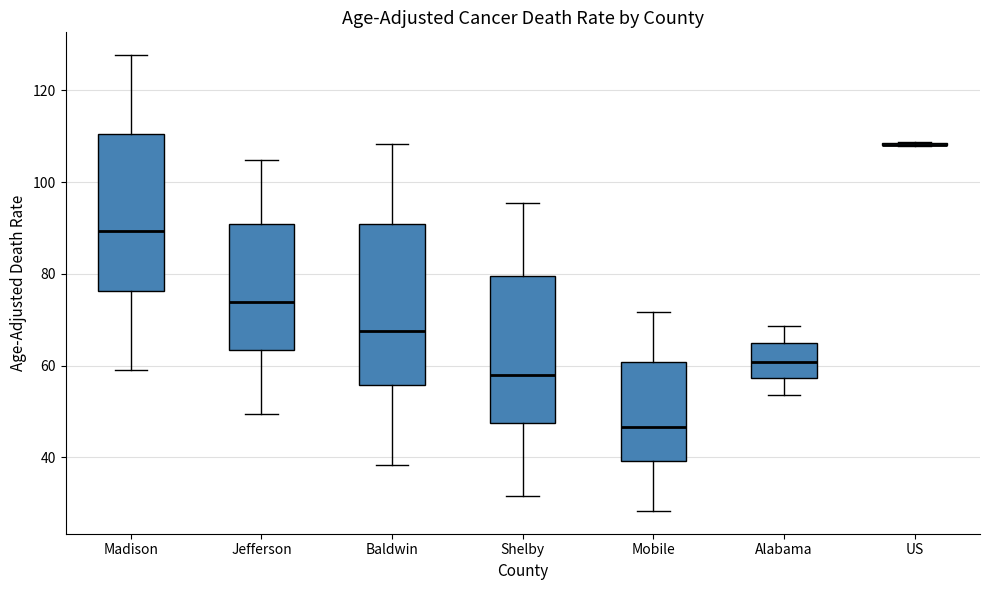

Reading left to right, transcribe this box plot: for each box, give where its median line is, the range the box spans, and where its two whiskers end, as read against the y-axis. The values are not printed on the chart, so give them approximately, as read against the axis.

Madison: median 90, box 76 to 110, whiskers 60 to 128
Jefferson: median 74, box 64 to 90, whiskers 50 to 104
Baldwin: median 68, box 56 to 90, whiskers 38 to 108
Shelby: median 58, box 48 to 80, whiskers 32 to 96
Mobile: median 46, box 40 to 60, whiskers 28 to 72
Alabama: median 60, box 58 to 64, whiskers 54 to 68
US: box collapsed to a line at 108, whiskers 108 to 108